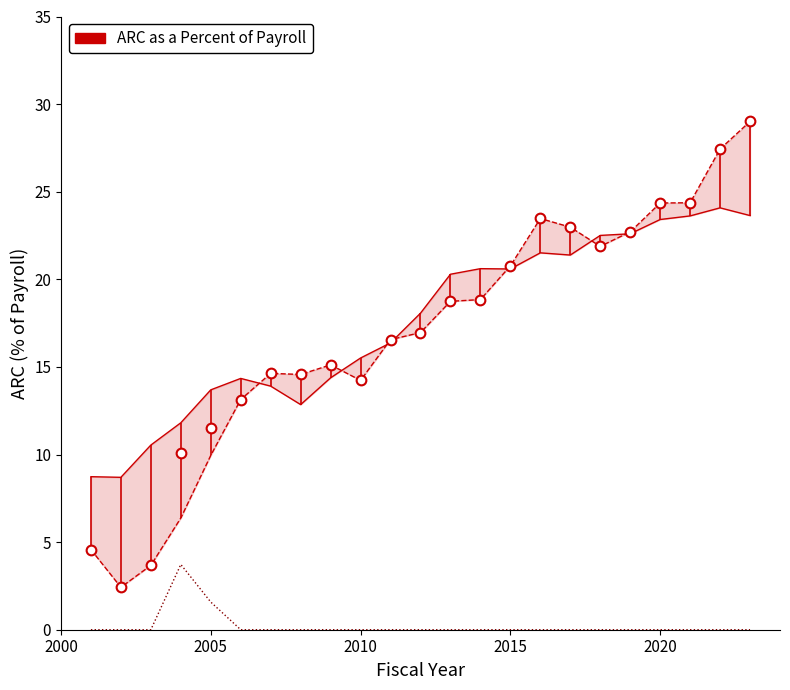

How many Portion of Employer ARC left unpaid values are between 0 and 1?

21